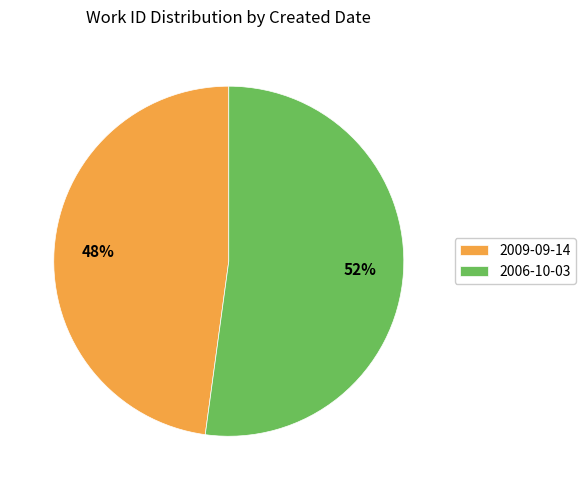

What is the smallest slice in the pie chart?

2009-09-14